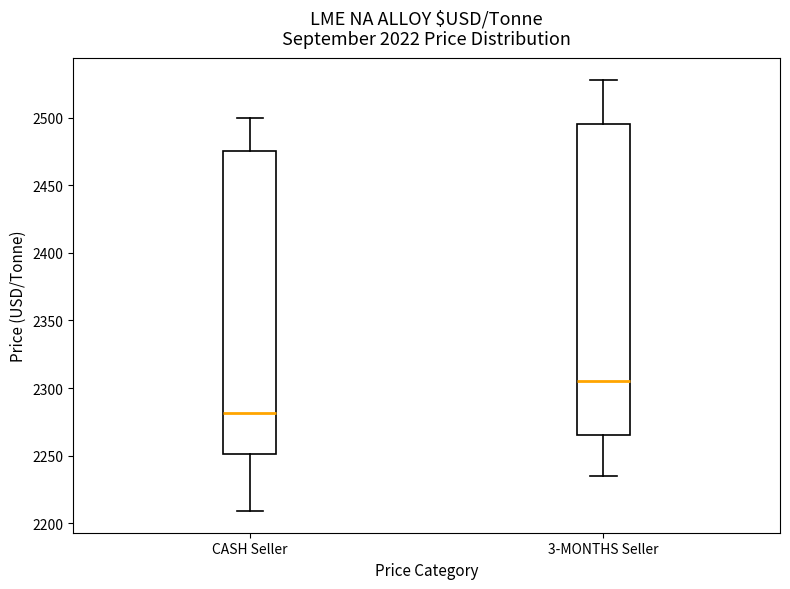

Reading left to right, transcribe this box plot: for each box, give where its median line is, the range the box spans, and where its two whiskers end, as read against the y-axis. The values are not printed on the chart, so give them approximately, as read against the axis.

CASH Seller: median 2280, box 2250 to 2475, whiskers 2210 to 2500
3-MONTHS Seller: median 2305, box 2265 to 2495, whiskers 2235 to 2530